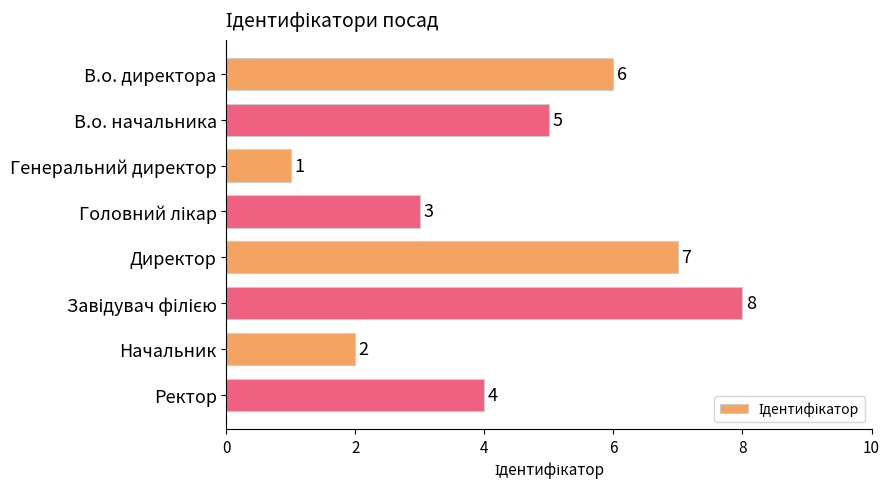

What is the greatest value displayed?

8